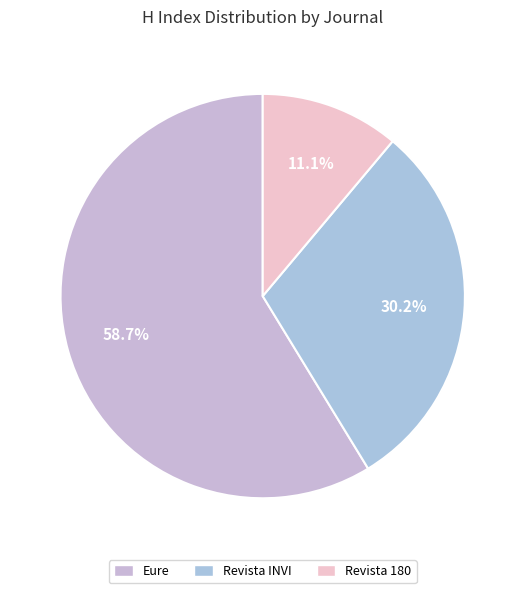

How many slices are in this pie chart?

3